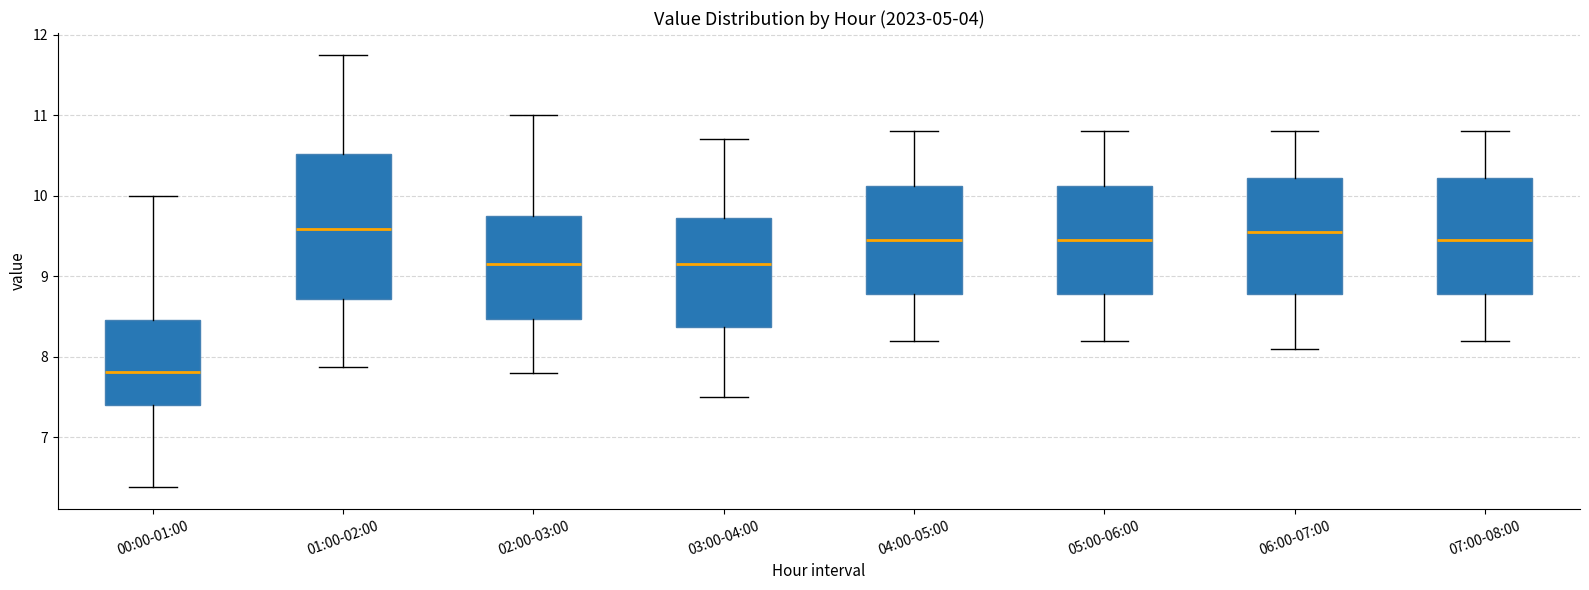

Where is the lower edge of the box for 01:00-02:00 on the y-axis? The values are not printed on the chart, so give them approximately, as read against the axis.

8.7